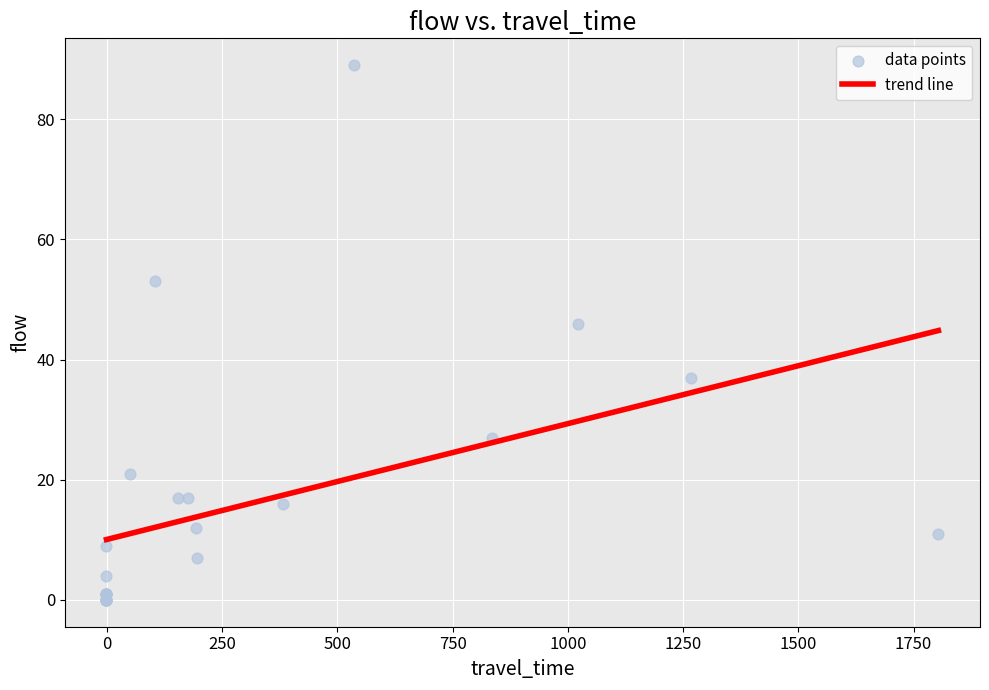

What Y value in the scatter plot is closest to 44?

46